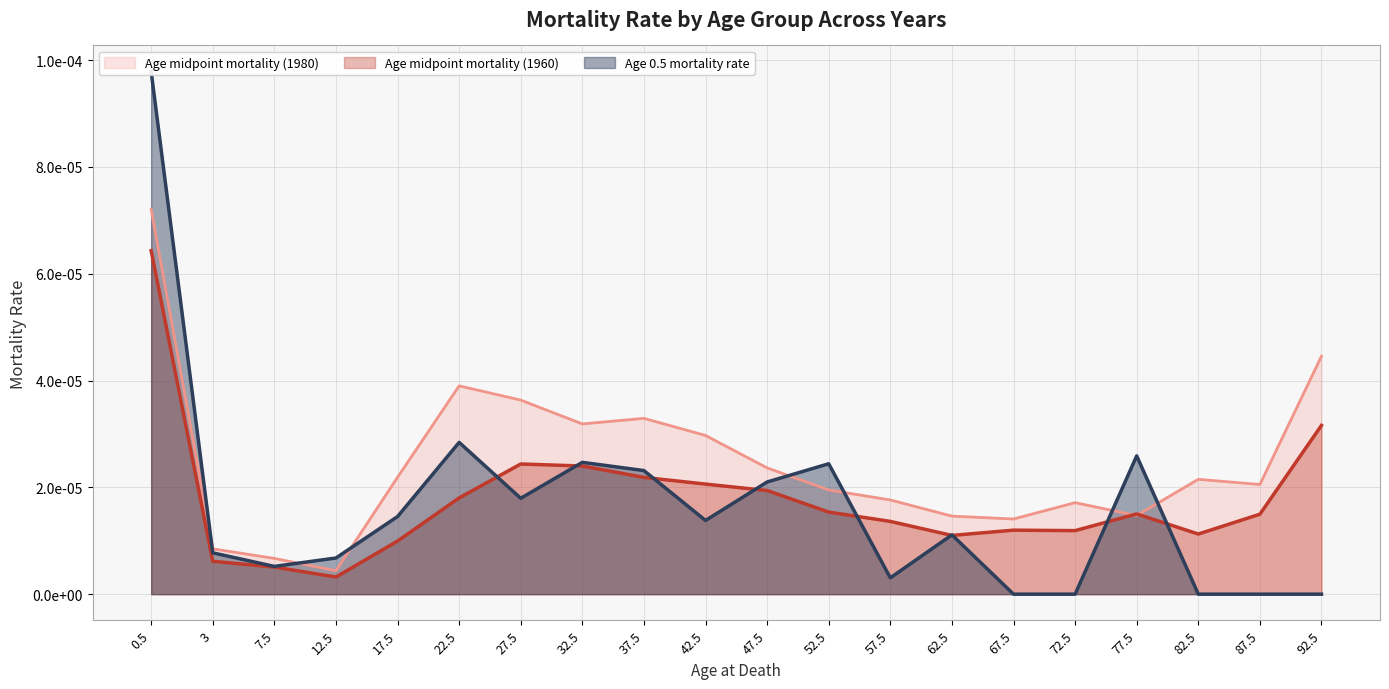

True or false: Age 0.5 mortality rate has a value of 0.0 at 72.5.

True